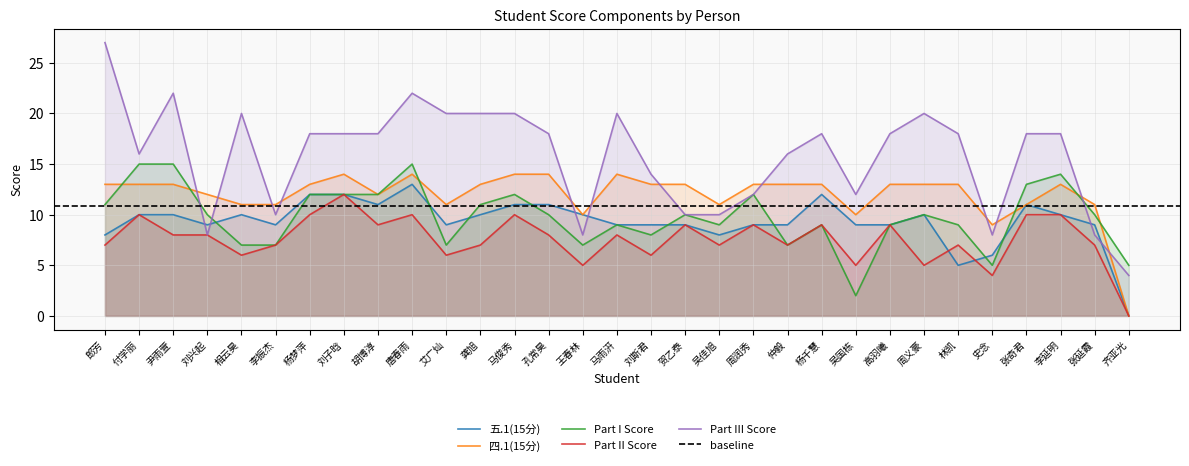

At which category does Part III Score reach its first local valley?

付学丽